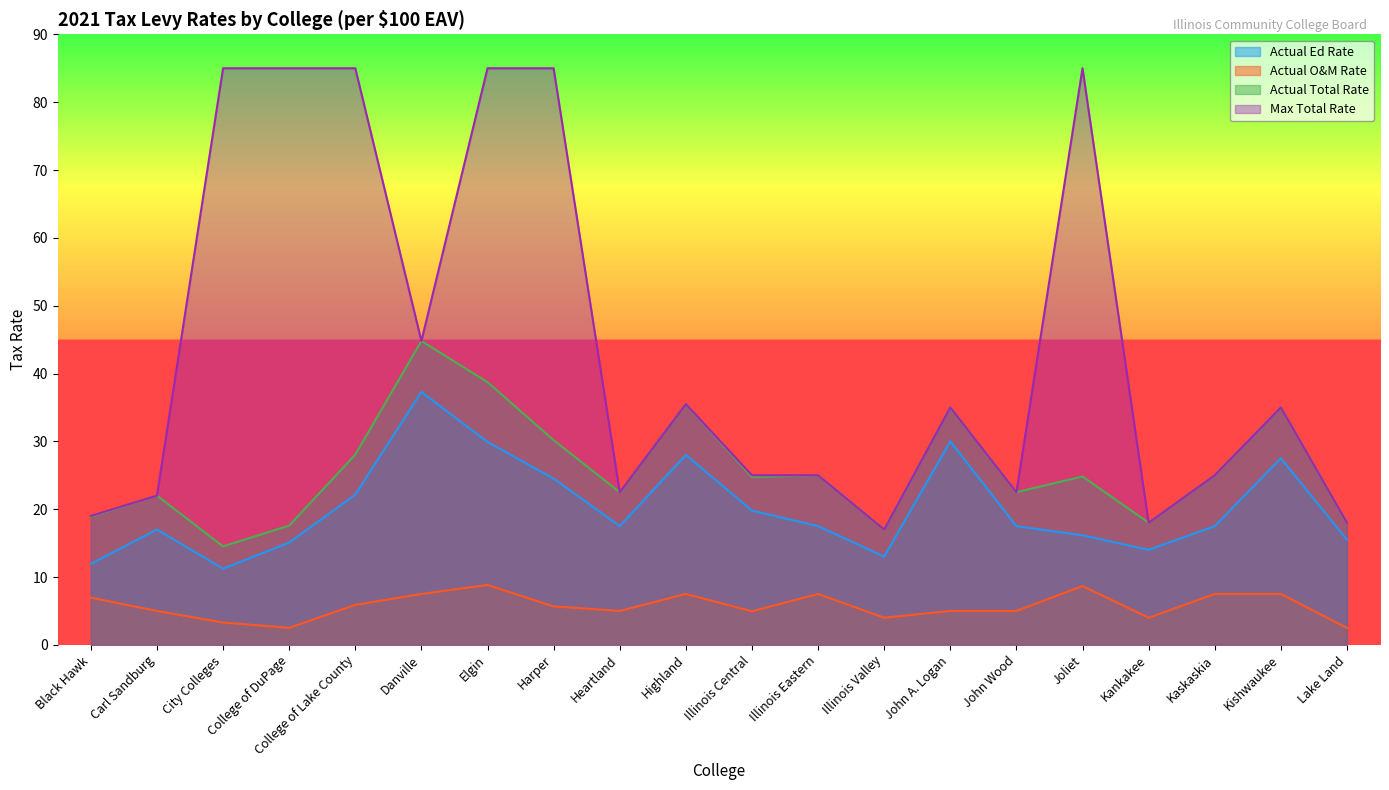

List the series in order of their overall mean, lowest first.

Actual O&M Rate, Actual Ed Rate, Actual Total Rate, Max Total Rate